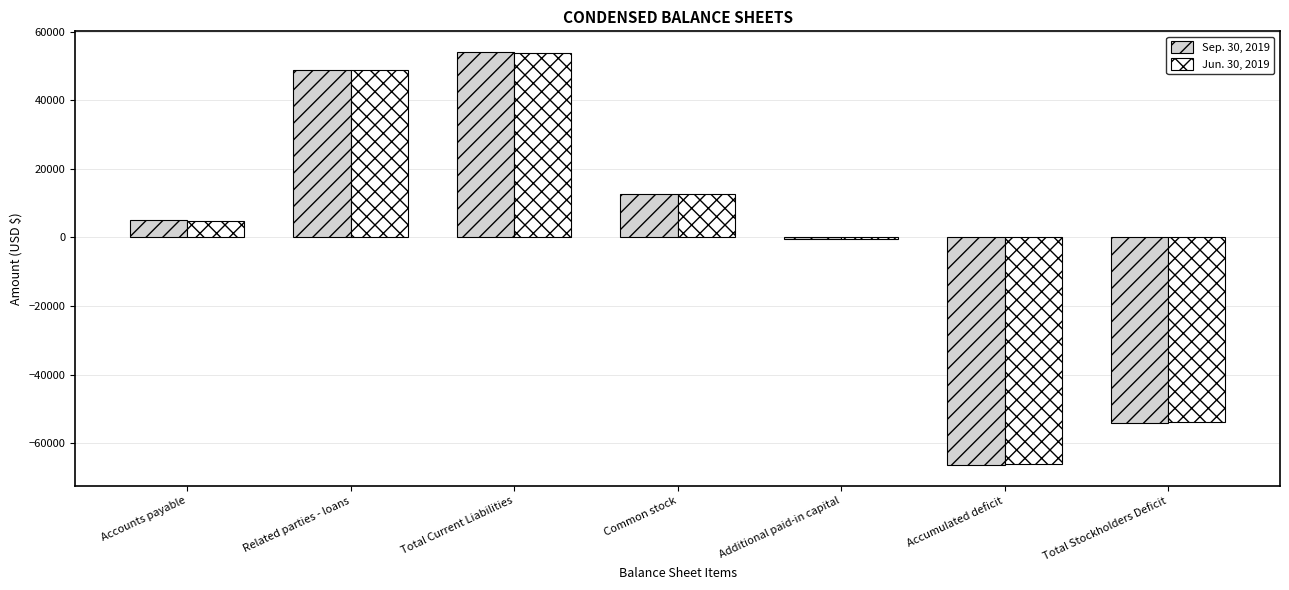

What is the difference between the Jun. 30, 2019 values at Related parties - loans and Additional paid-in capital?

49188